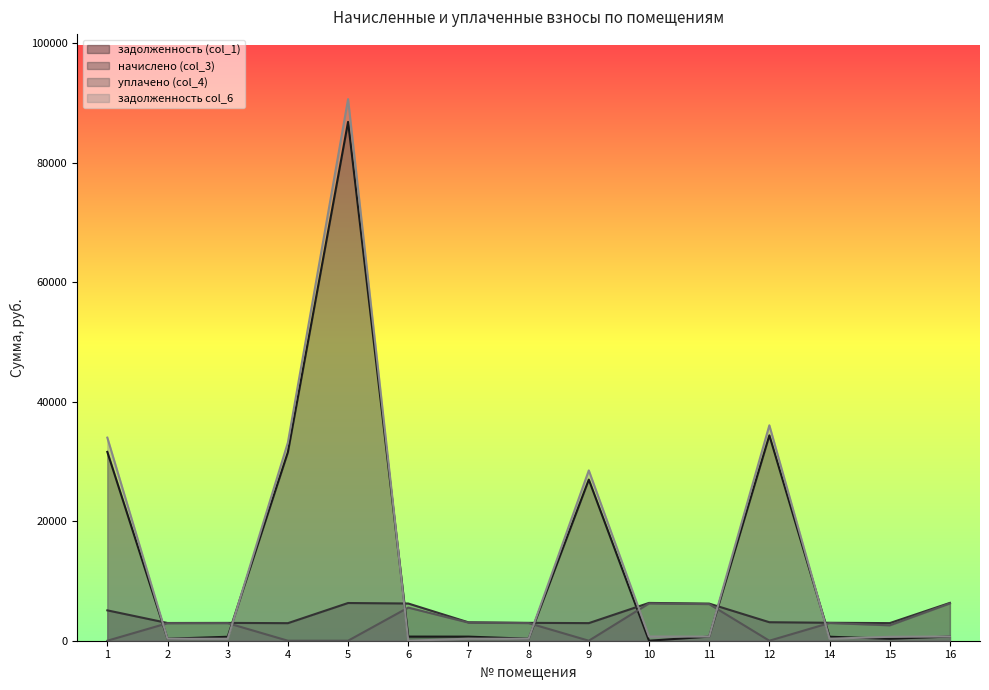

Reading right to left, what are all the values shown in this chart?

задолженность (col_1): 703.9	327.4	668.1	34376.4	690.6	0.0	26972.8	332.4	684.7	692.2	86849.6	31567.0	663.1	329.9	31606.6
начислено (col_3): 6335.0	2946.3	3006.3	3096.3	6215.0	6327.4	2946.3	2991.3	3081.2	6230.0	6312.5	2938.9	2983.8	2968.8	5082.9
уплачено (col_4): 6249.7	2579.3	2965.8	0.0	6131.3	6242.2	0.0	2951.0	3039.7	5546.6	0.0	0.0	2943.6	2928.8	0.0
задолженность col_6: 703.9	656.0	334.0	36058.1	690.6	703.0	28508.5	332.4	342.4	0.0	90663.1	33175.8	331.5	329.9	33997.2